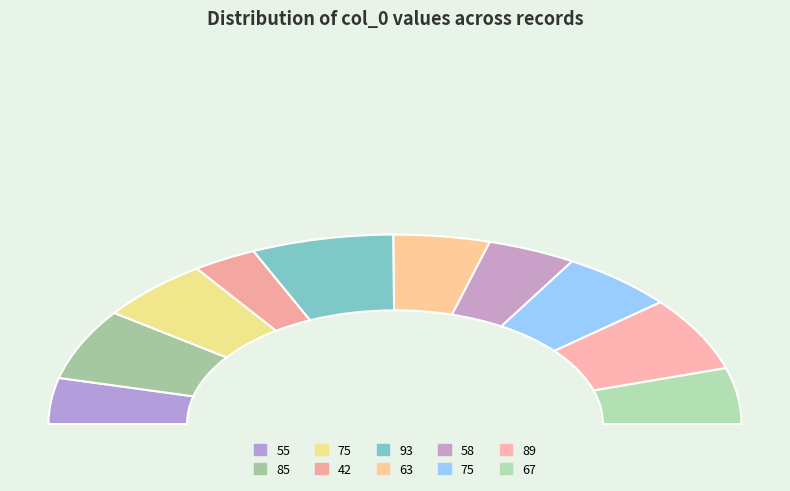

Is it true that 63 is 9% of the pie?

True